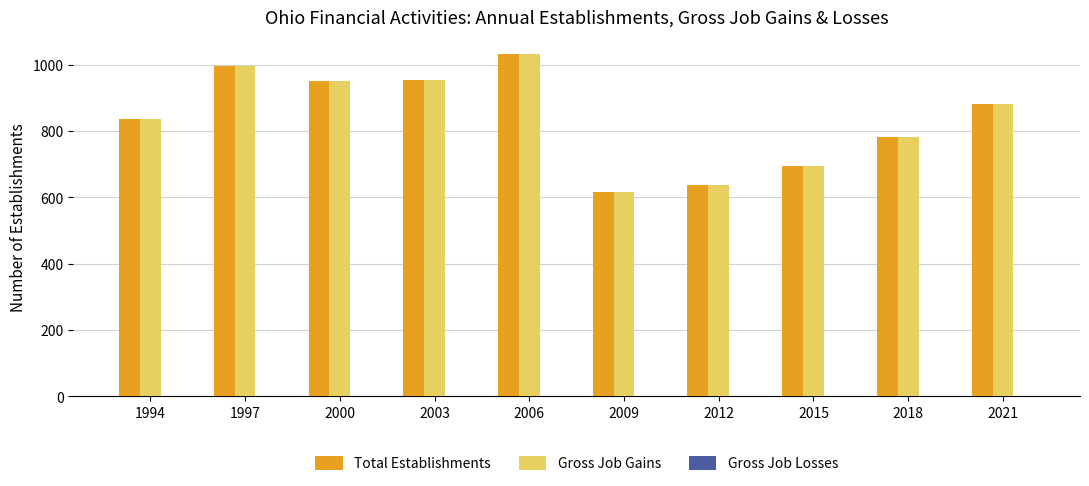

At which category is the sum across all series the highest?

2006